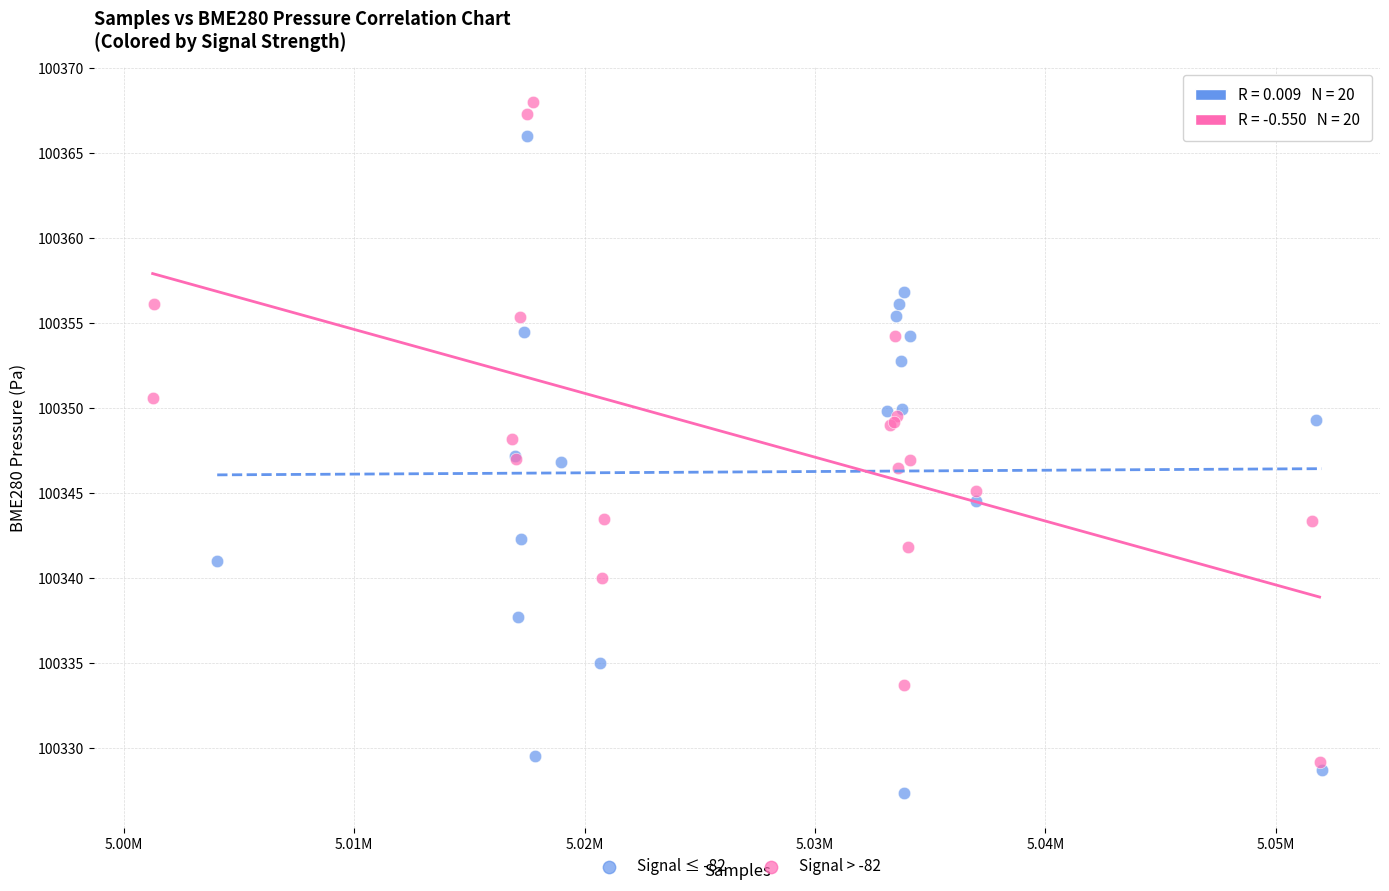

Which series contains the lowest Y value?

Signal ≤ -82